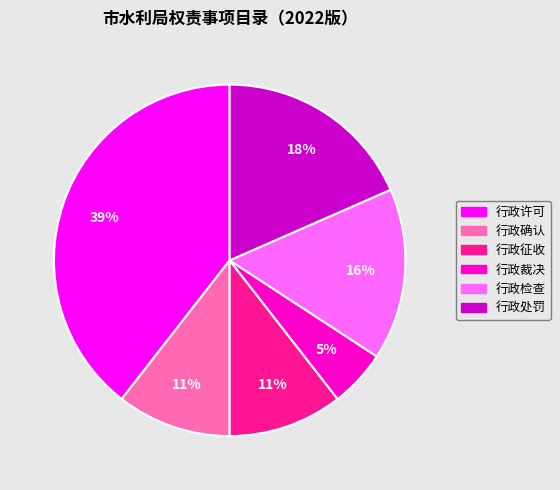

True or false: 行政确认 accounts for 11% of the total.

True